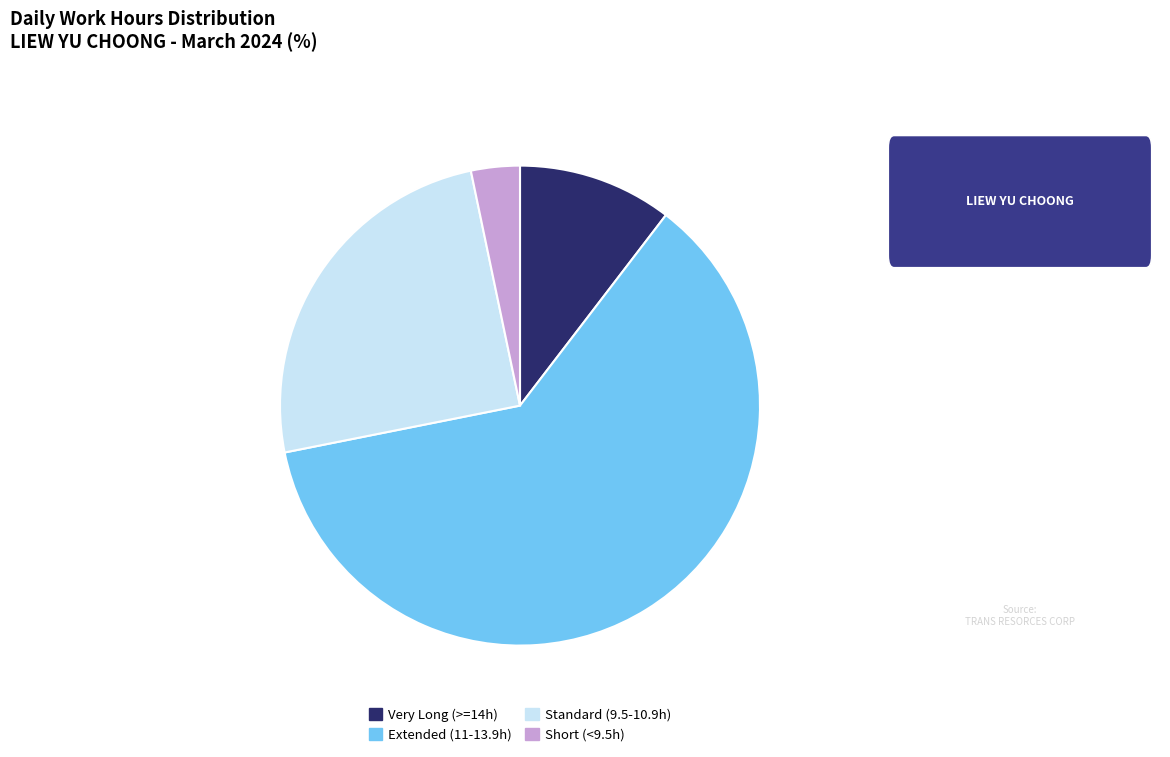

Is there any slice that represents more than half of the pie?

Yes